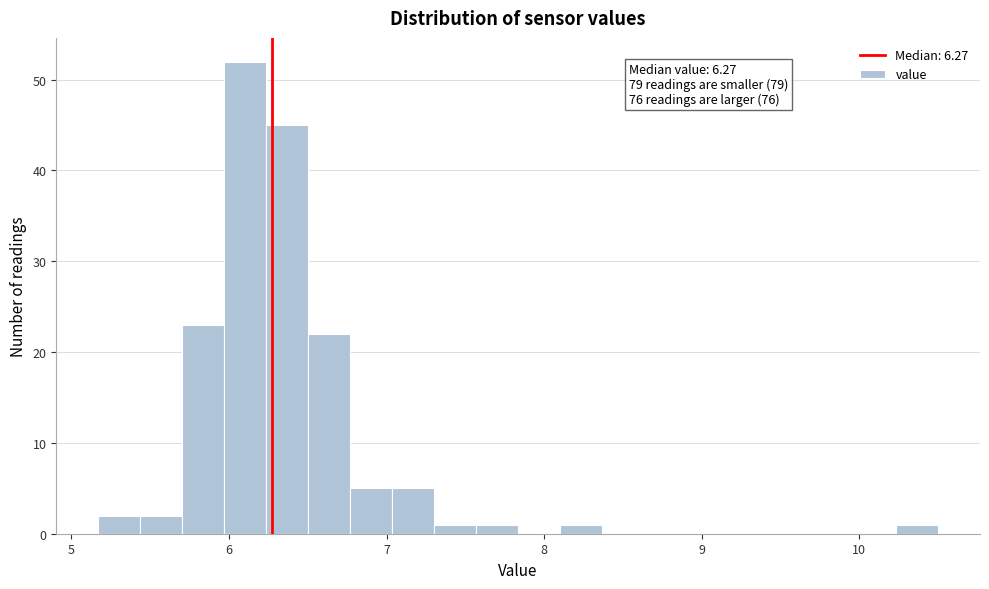

Read against the x-axis, roughly where is the centre of the tallest bar?

6.1